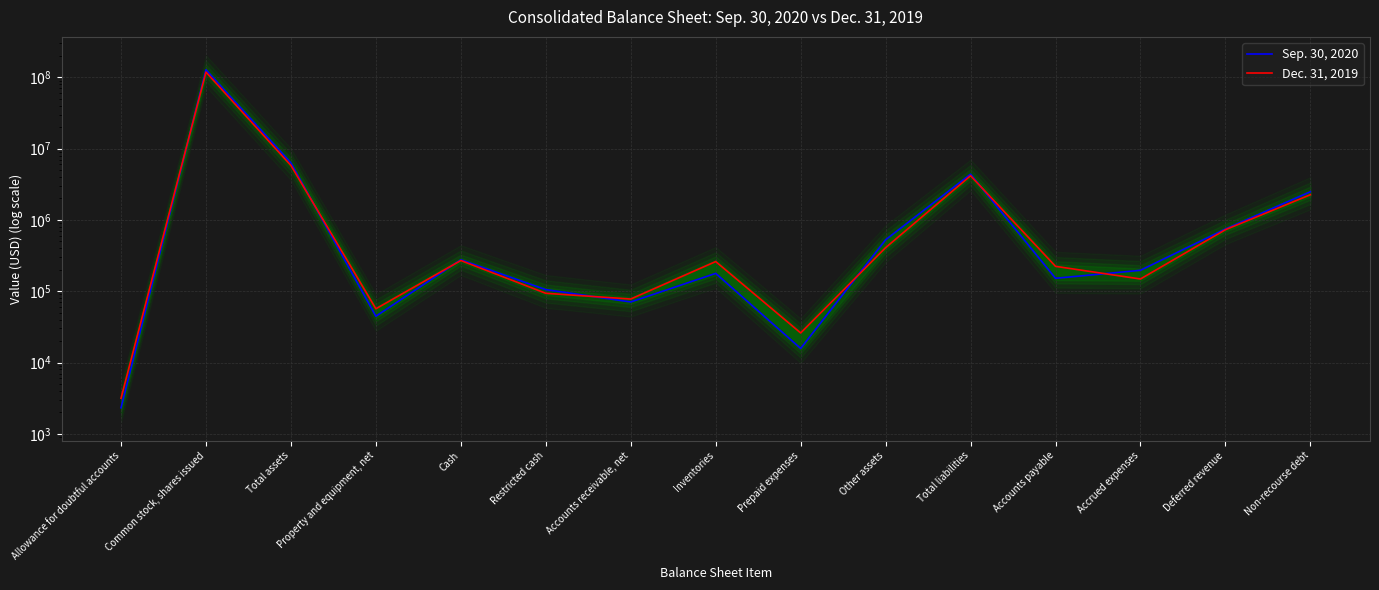

At how many categories does at least one series exceed 88931554?

1